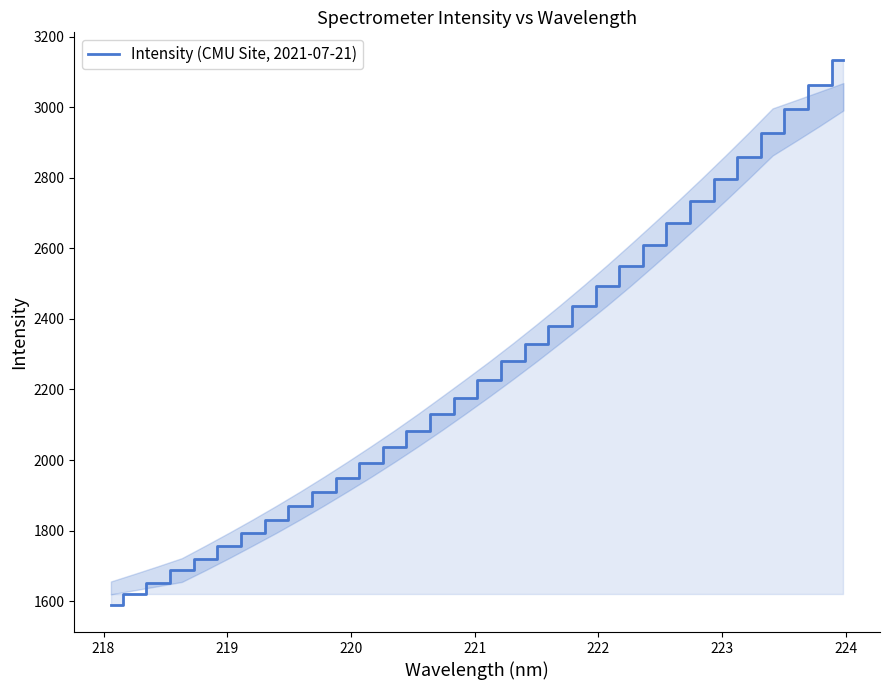

What is the minimum value shown in the chart?

1589.9